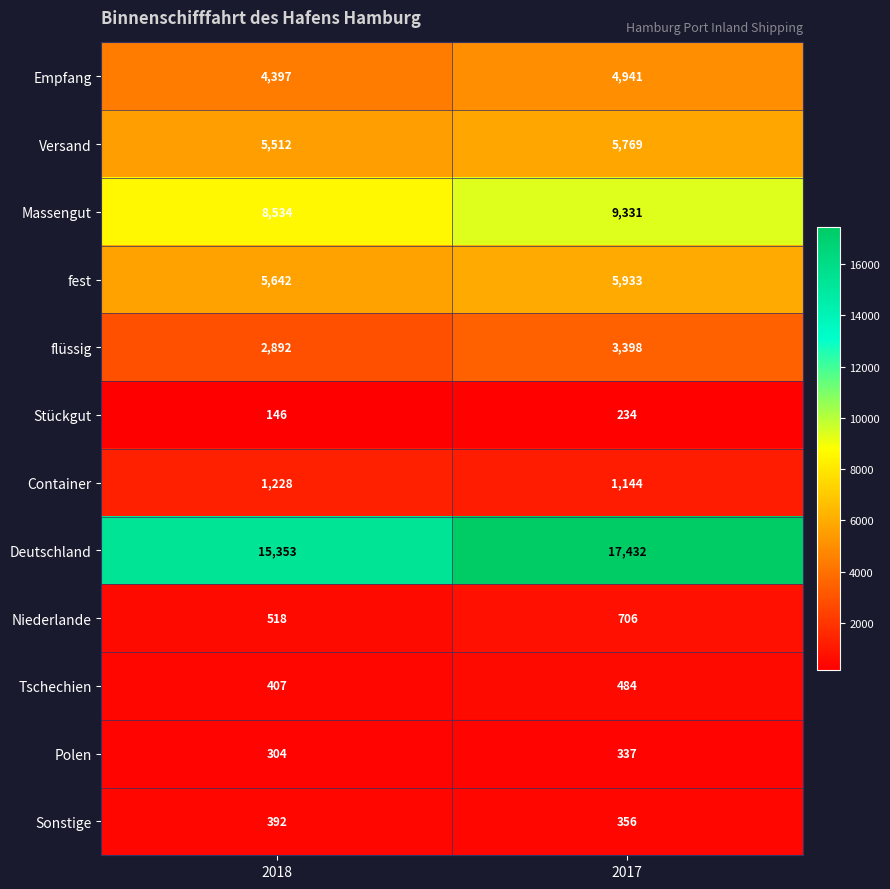

Count the number of data series in this chart.

12